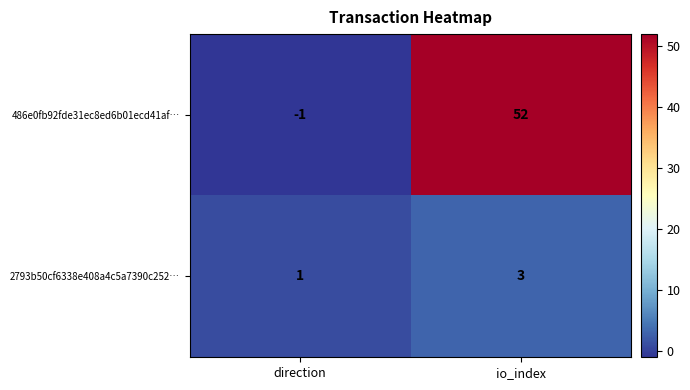

What is the sum of all 486e0fb92fde31ec8ed6b01ecd41af… values?

51